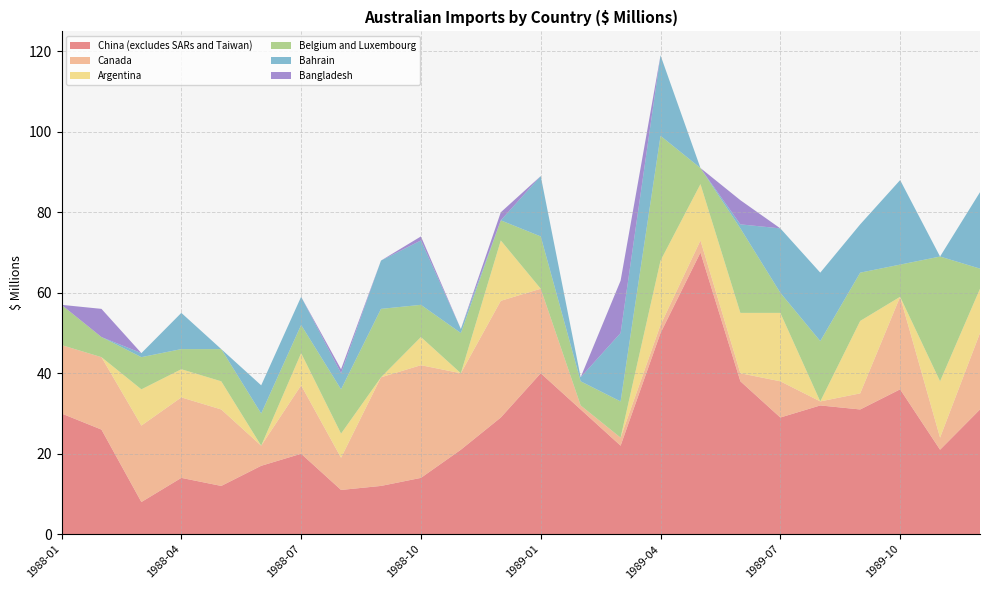

Reading right to left, list all the values displayed in this chart.

China (excludes SARs and Taiwan): 31	21	36	31	32	29	38	70	50	22	31	40	29	21	14	12	11	20	17	12	14	8	26	30
Canada: 19	3	23	4	1	9	2	3	2	2	1	21	29	19	28	27	8	17	5	19	20	19	18	17
Argentina: 11	14	0	18	0	17	15	14	16	0	0	0	15	0	7	0	6	8	0	7	7	9	0	0
Belgium and Luxembourg: 5	31	8	12	15	5	21	4	31	9	6	13	5	10	8	17	11	7	8	8	5	8	5	10
Bahrain: 19	0	21	12	17	16	1	0	20	17	1	15	0	1	16	12	4	7	7	0	9	1	0	0
Bangladesh: 0	0	0	0	0	0	6	0	0	13	0	0	2	0	1	0	1	0	0	0	0	0	7	0